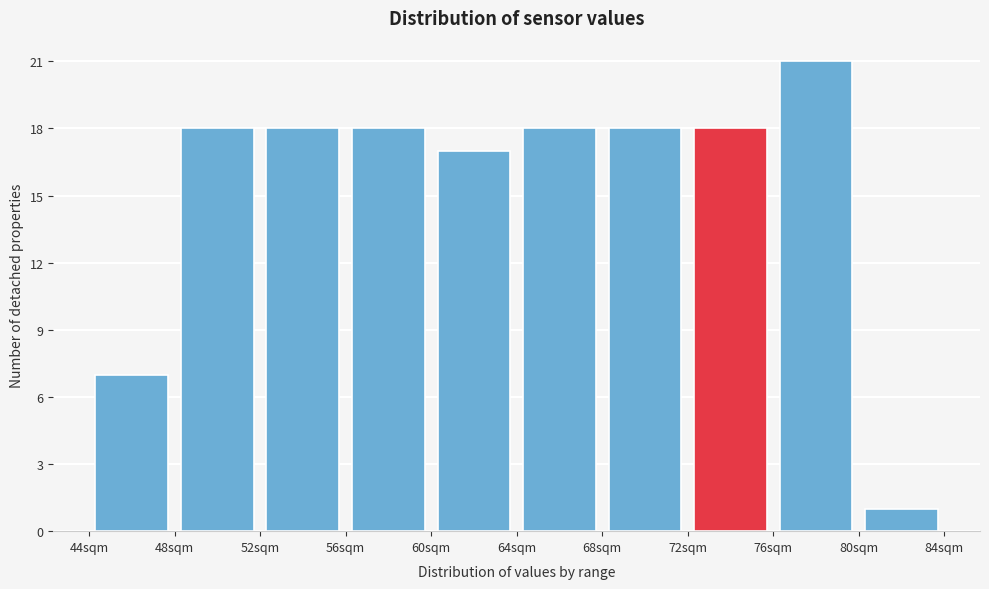

Which range on the x-axis has the tallest bar?

76 to 80